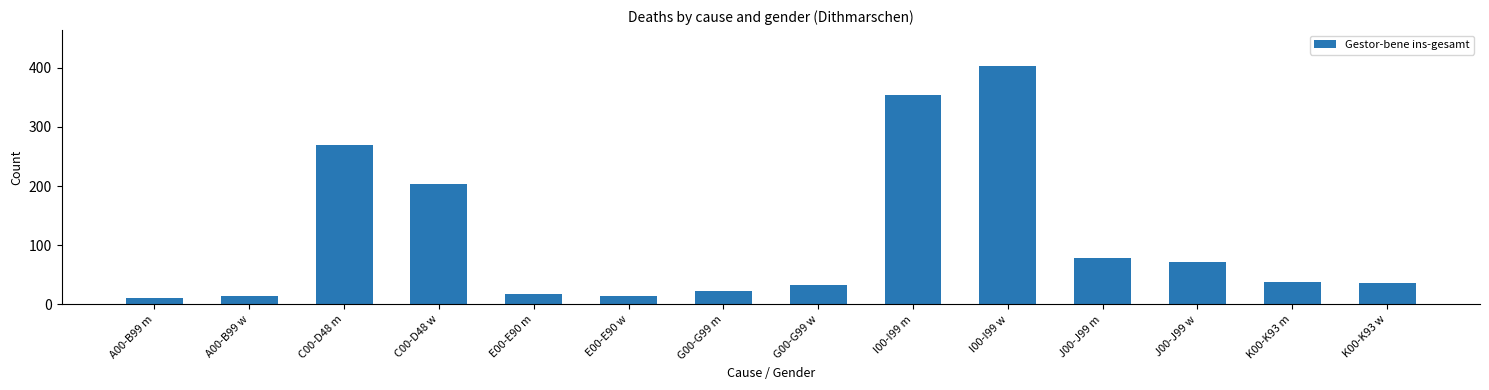

What is the sum of all values?

1565